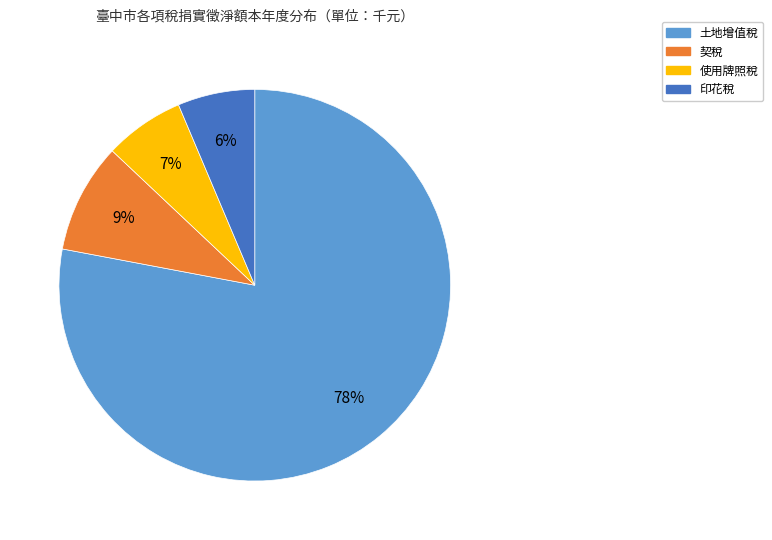

To the nearest percent, what is the average slice percentage?

25%